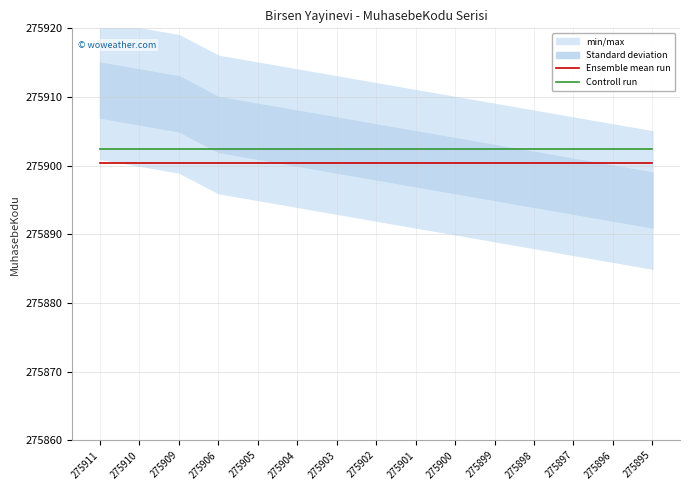

Between 275903 and 275906, which is larger?

275903